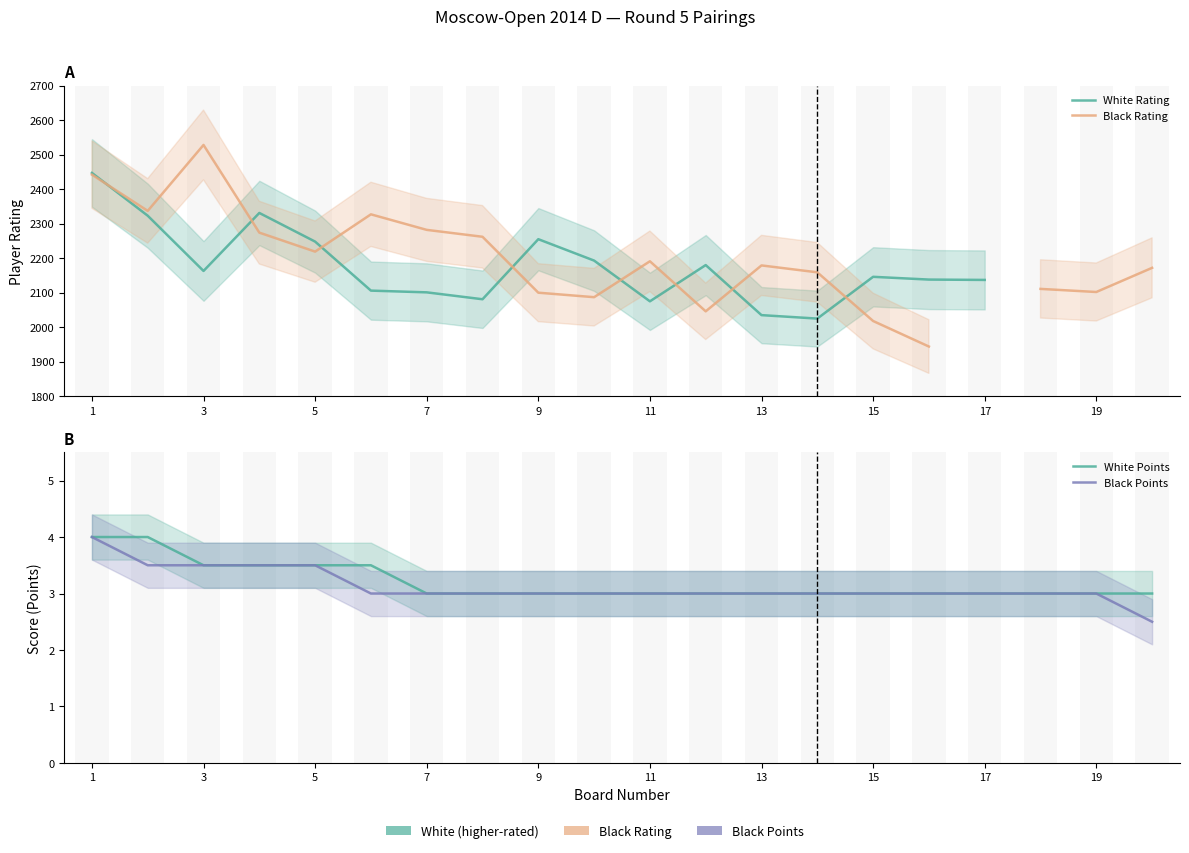

Which has a higher value, 17 or 15?

17